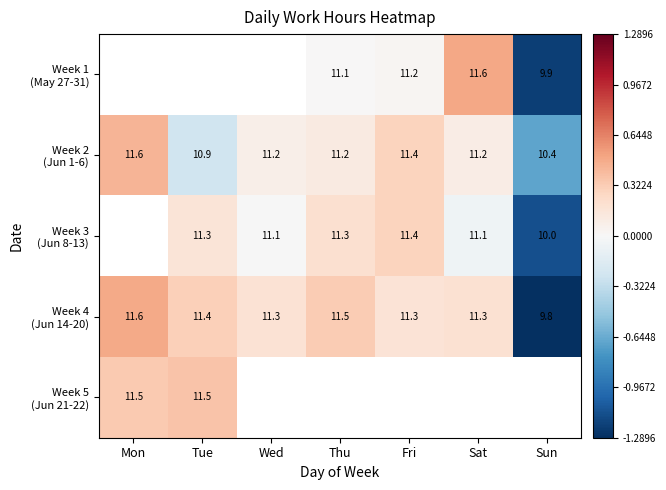

Which has a higher value, Sat or Fri?

Sat